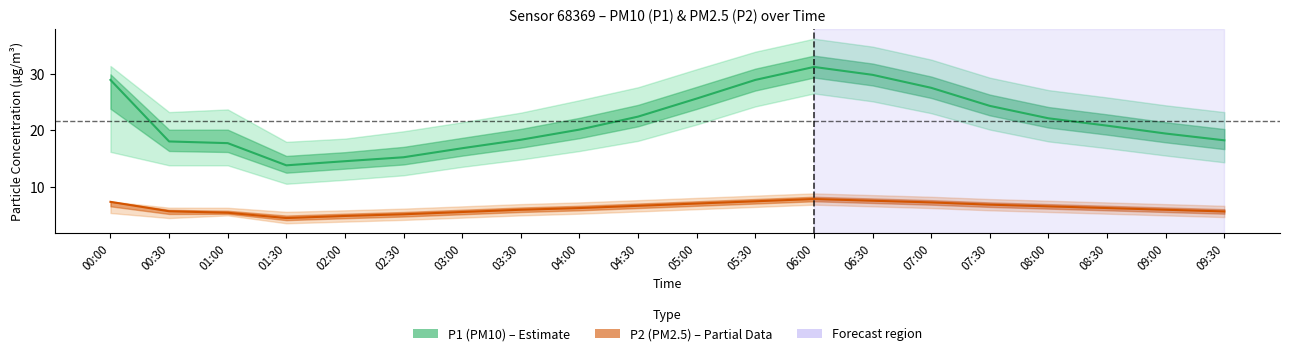

How many categories are shown in the chart?

20